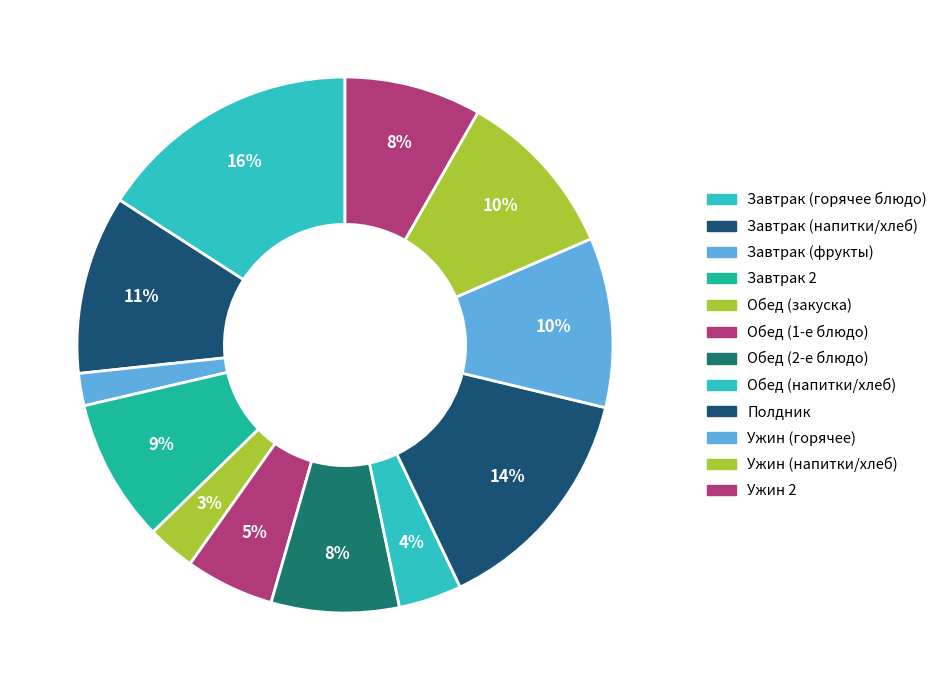

Is there a majority slice in this chart?

No